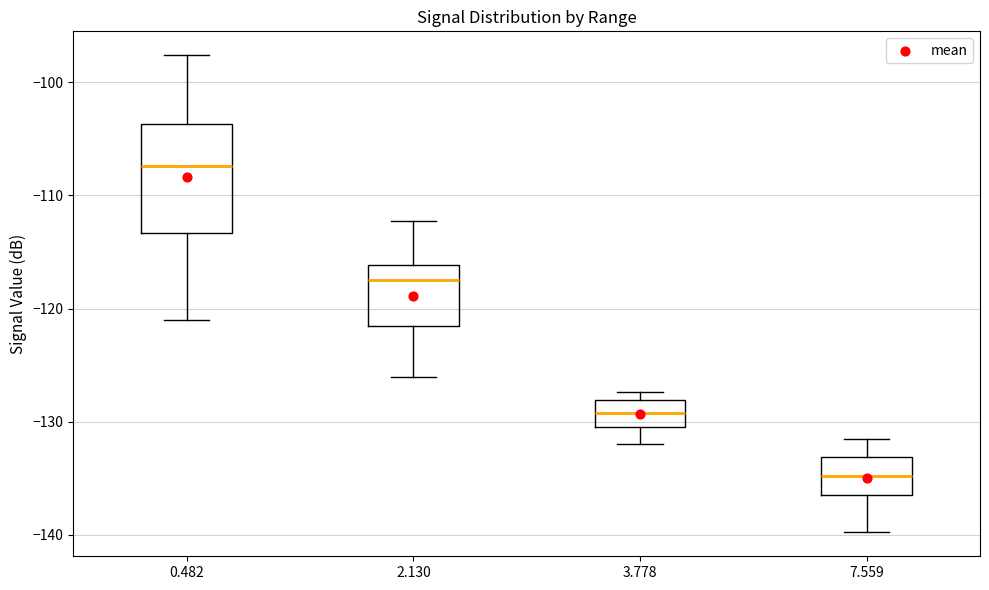

Which box's median line is the highest?

0.482